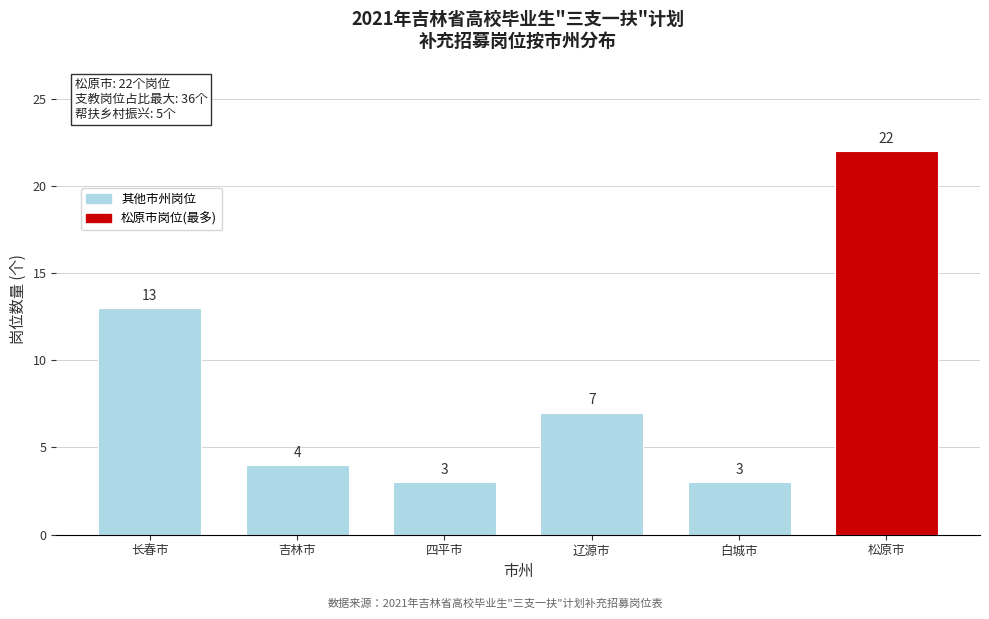

Reading left to right, extract all data points from this chart.

13	4	3	7	3	22